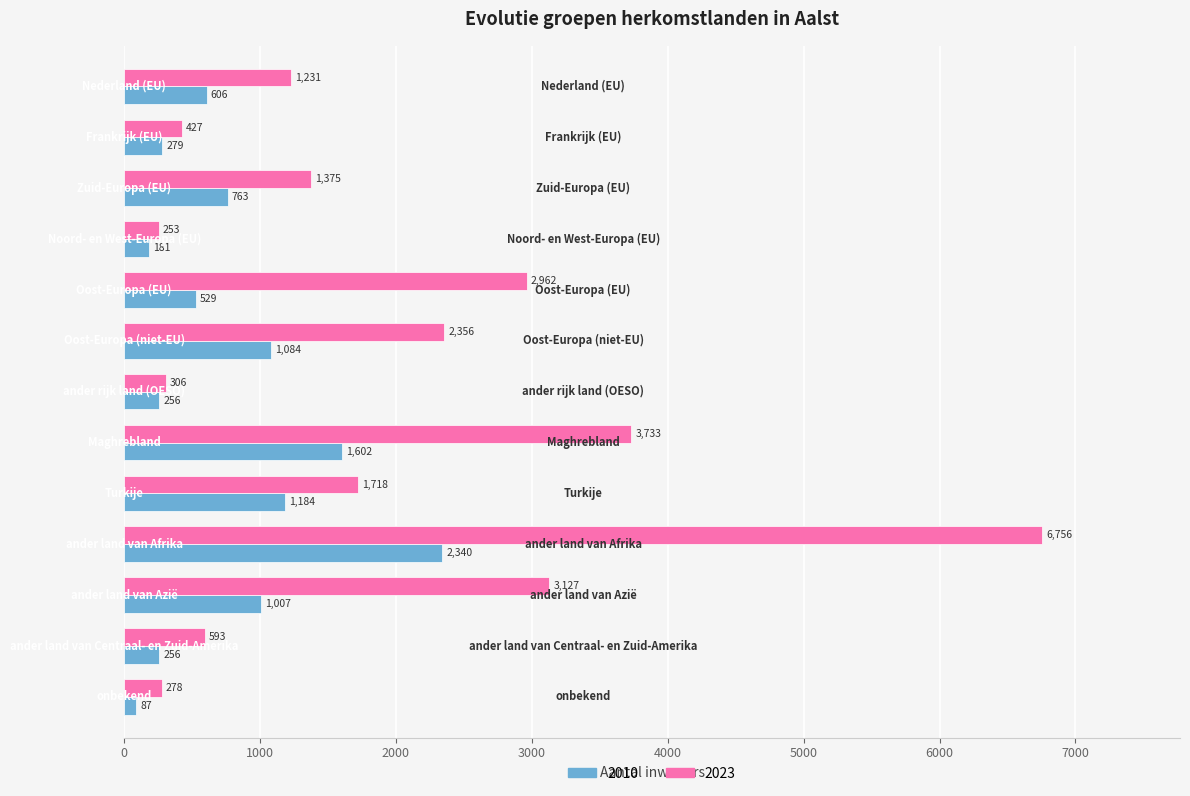

At how many categories does at least one series exceed 2819?

4